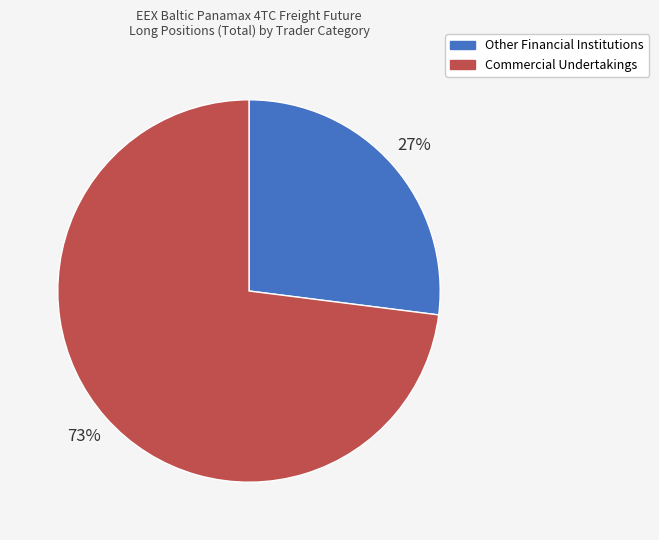

True or false: Commercial Undertakings accounts for 73% of the total.

True